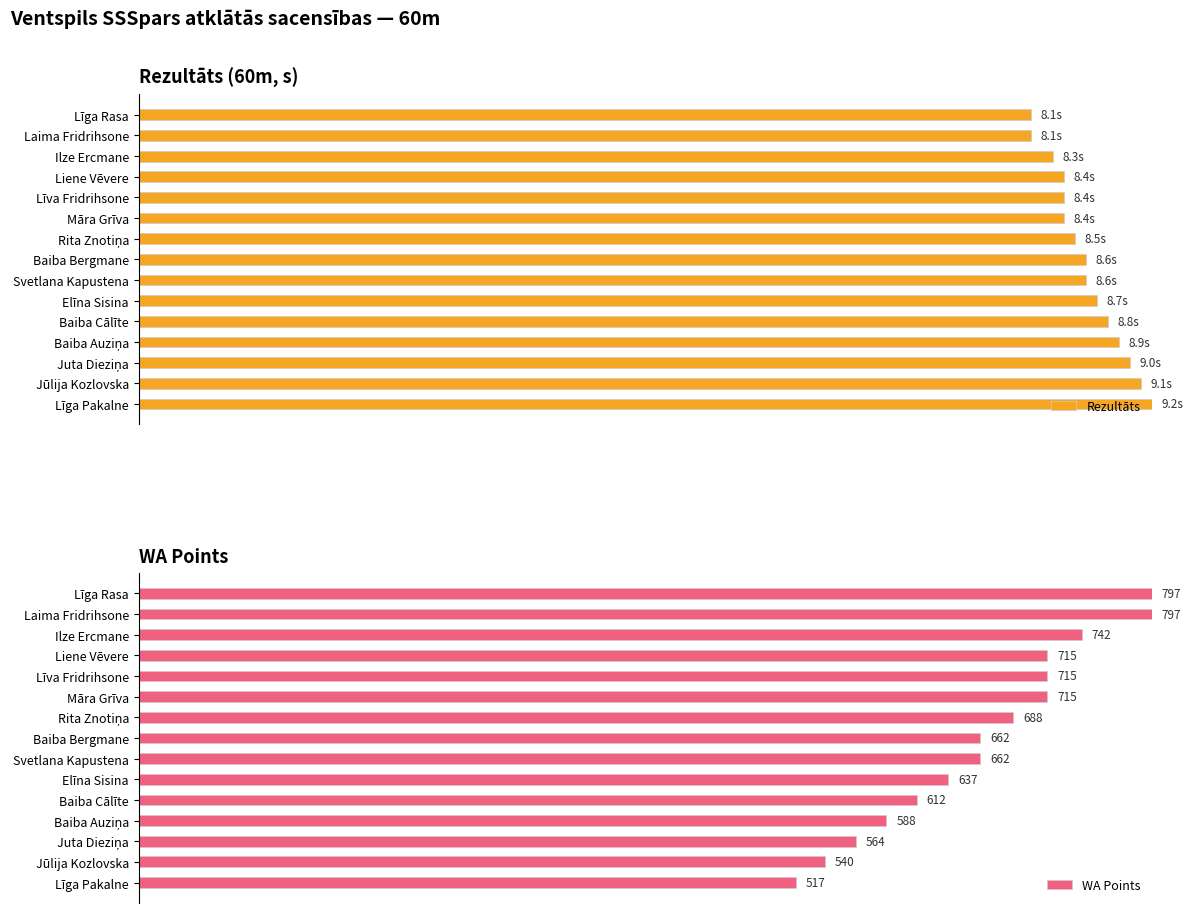

How many bars are there in each group?

2